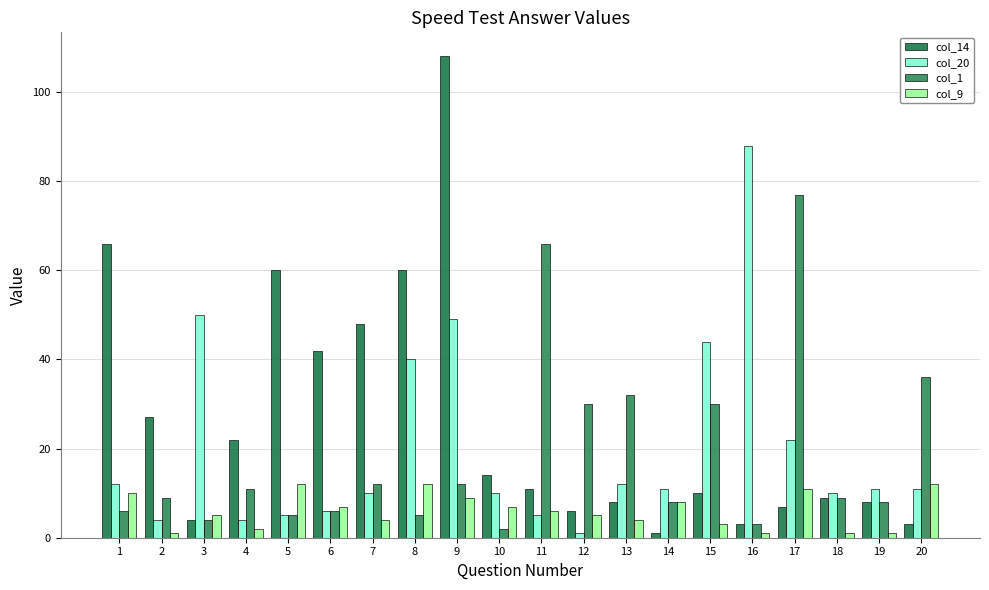

How many series are shown in this chart?

4